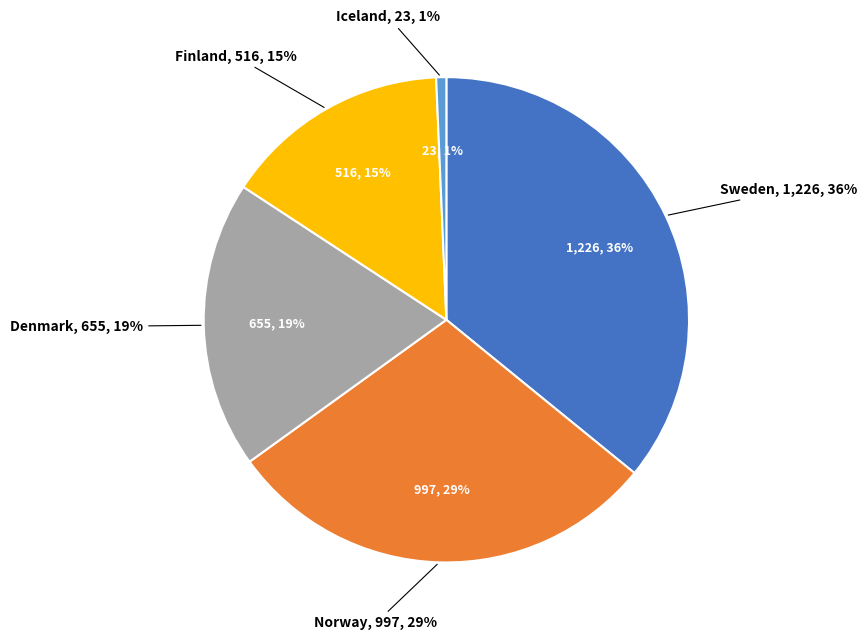

To the nearest percent, what portion does Finland represent?

15%